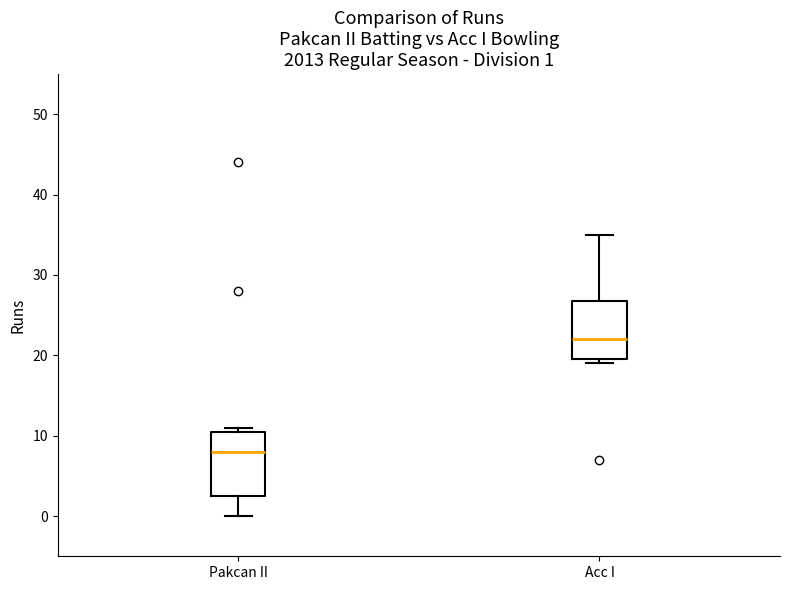

Which box has the lowest median line?

Pakcan II